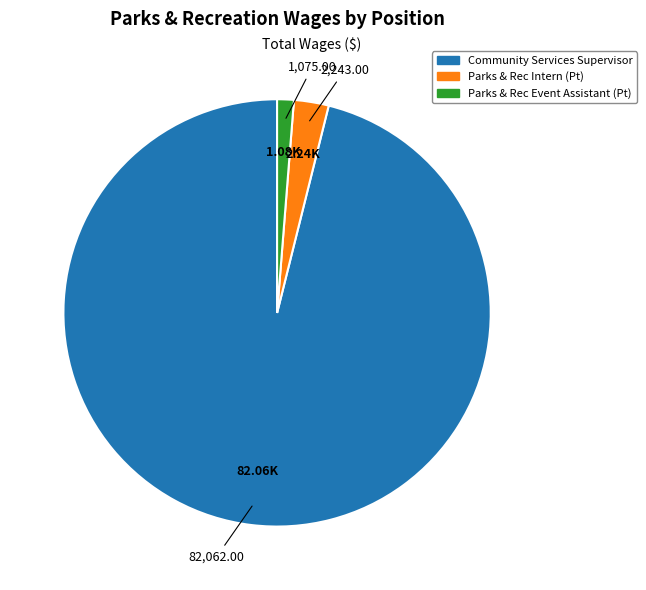

Do Parks & Rec Event Assistant (Pt) and Parks & Rec Intern (Pt) together represent more than half of the pie?

No